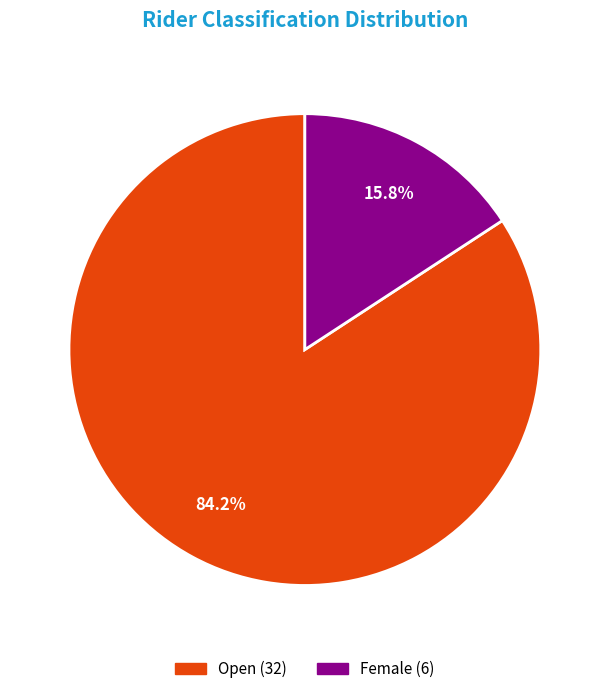

Does any single category account for the majority?

Yes